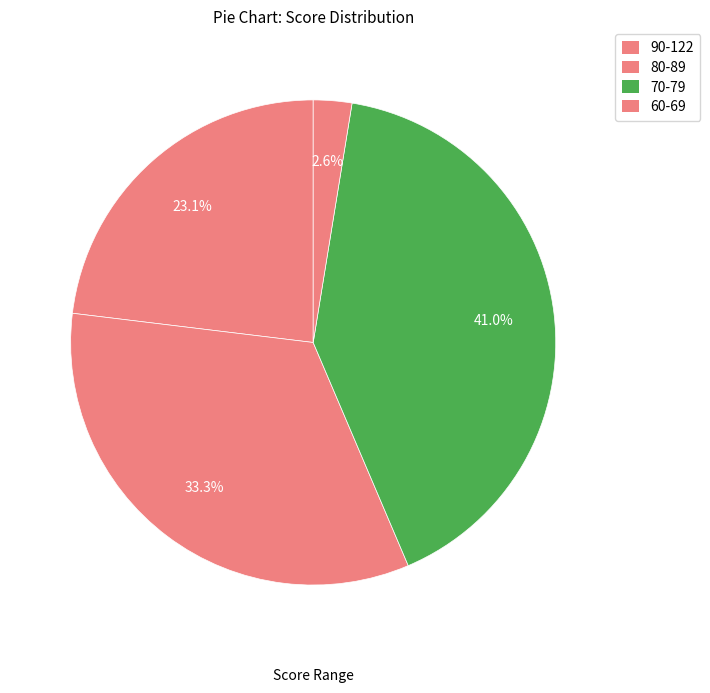

How many slices are in this pie chart?

4